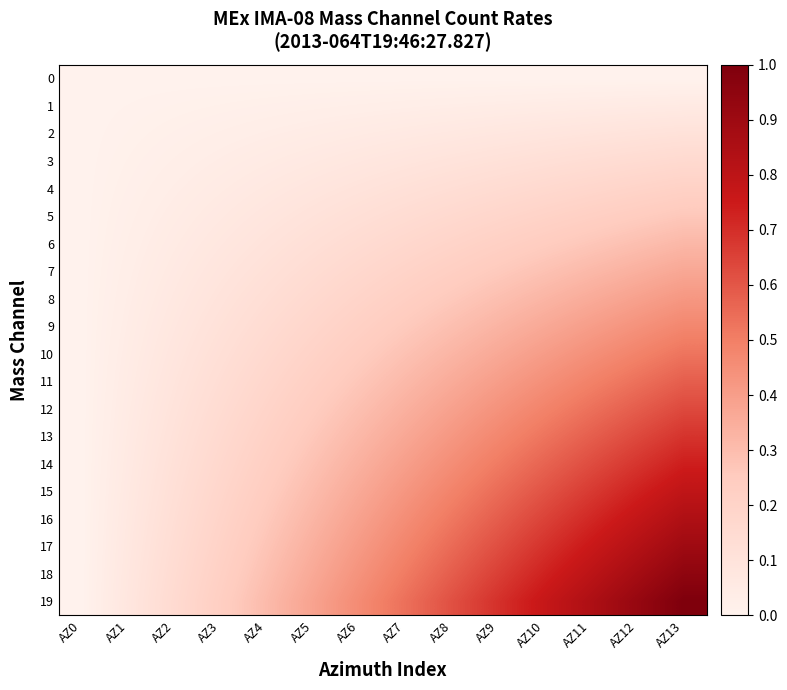

List the series in order of their peak value, highest first.

19, 18, 17, 16, 15, 14, 13, 12, 11, 10, 9, 8, 7, 6, 5, 4, 3, 2, 1, 0